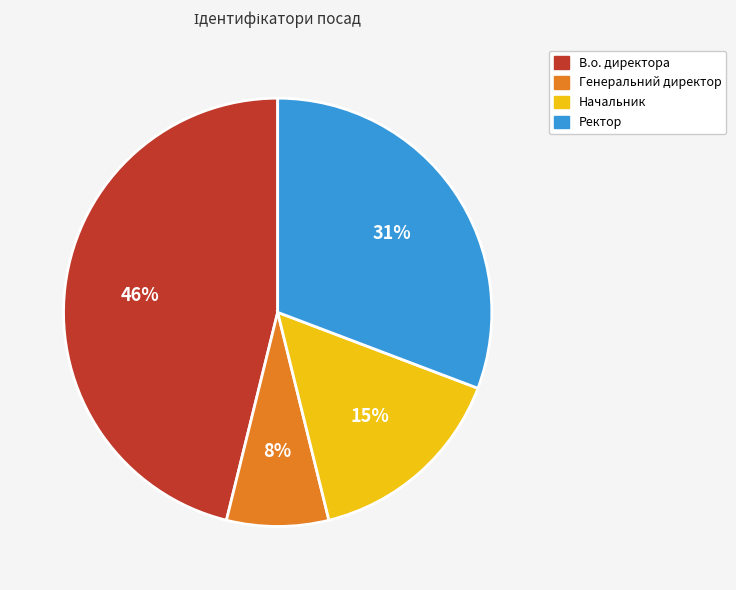

True or false: В.о. директора accounts for 46% of the total.

True